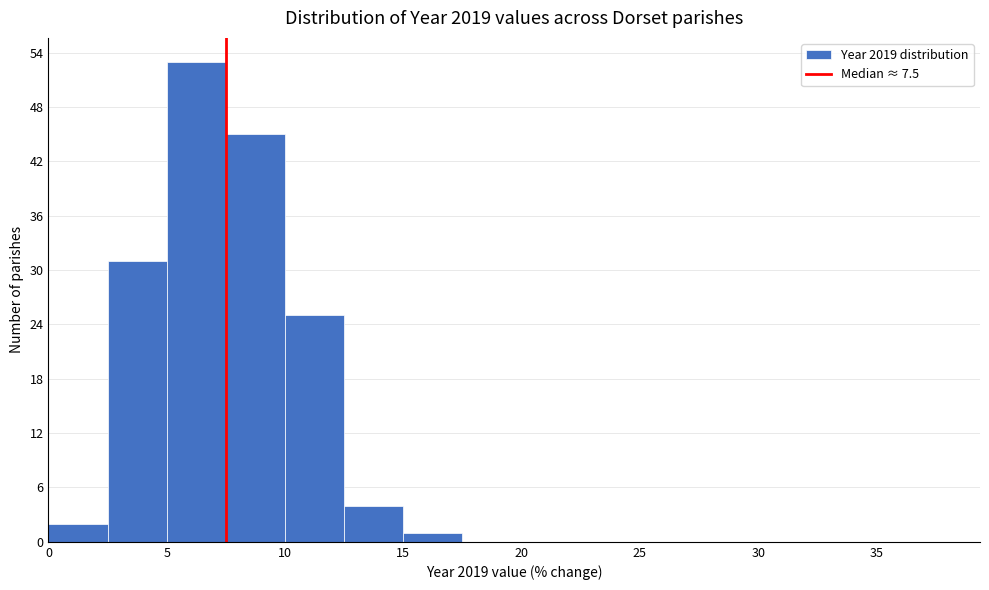

Reading left to right, list every bar in this chart as the range it spans on the x-axis followed by its height. The values are not printed on the chart, so give them approximately, as read against the axis.

0.0 to 2.5: 2
2.5 to 5.0: 31
5.0 to 7.5: 53
7.5 to 10.0: 45
10.0 to 12.5: 25
12.5 to 15.0: 4
15.0 to 17.5: 1
17.5 to 20.0: 0
20.0 to 22.5: 0
22.5 to 25.0: 0
25.0 to 27.5: 0
27.5 to 30.0: 0
30.0 to 32.5: 0
32.5 to 35.0: 0
35.0 to 37.5: 0